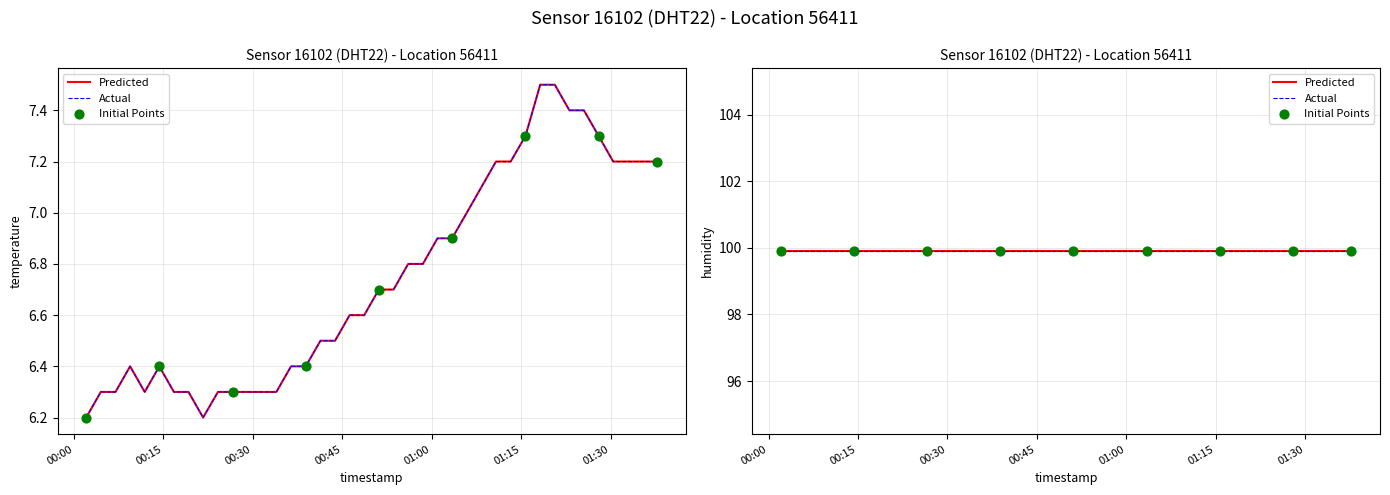

What is the ratio of the value at 2023-12-28T01:10:47 to the value at 2023-12-28T00:56:03?

1.1